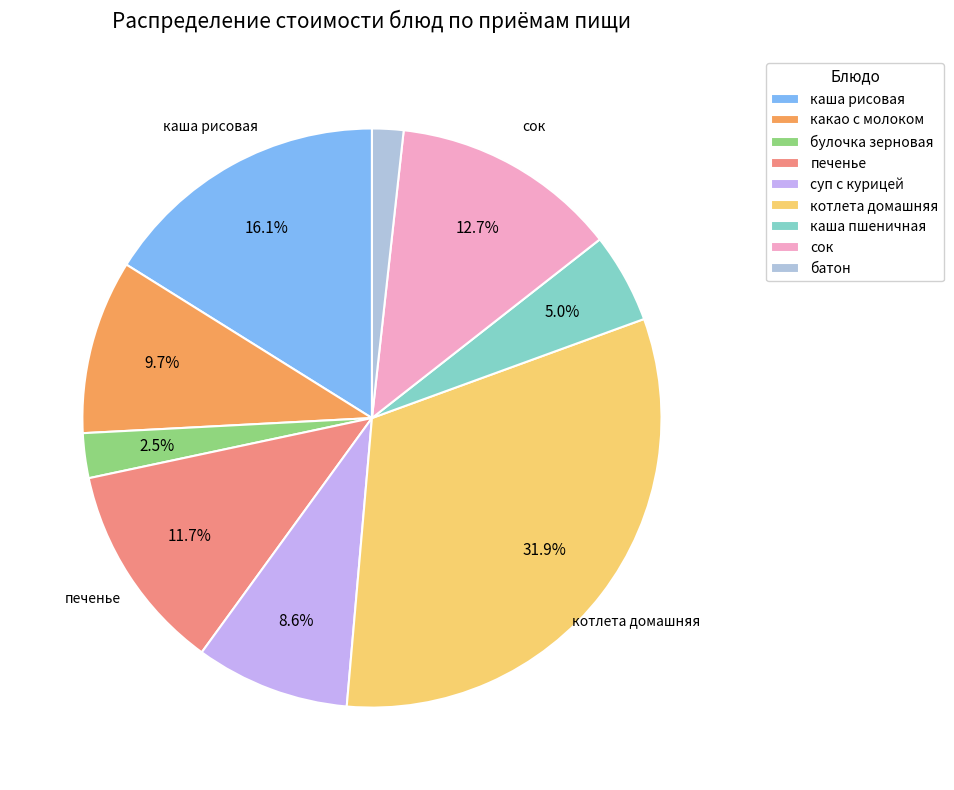

Count the number of slices in the pie.

9